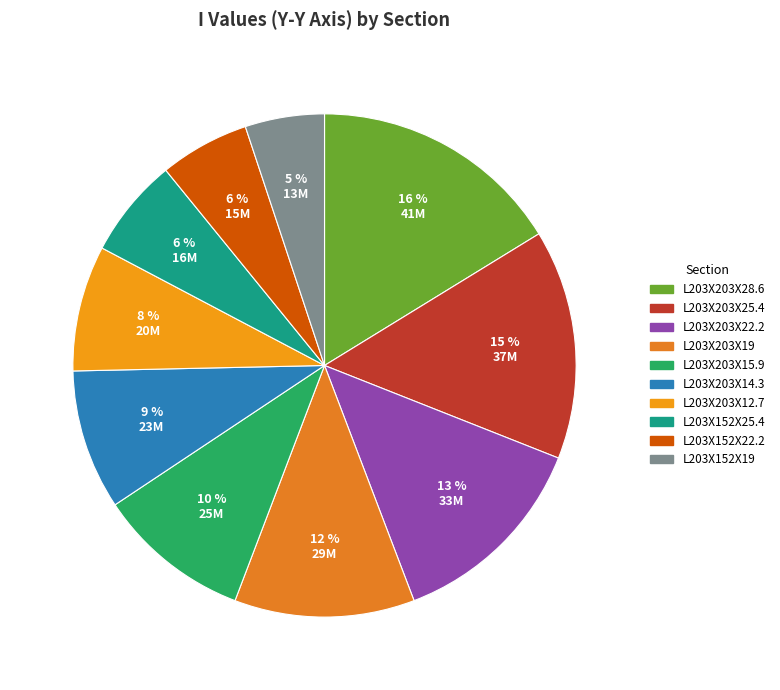

To the nearest percent, what portion does L203X152X22.2 represent?

6%